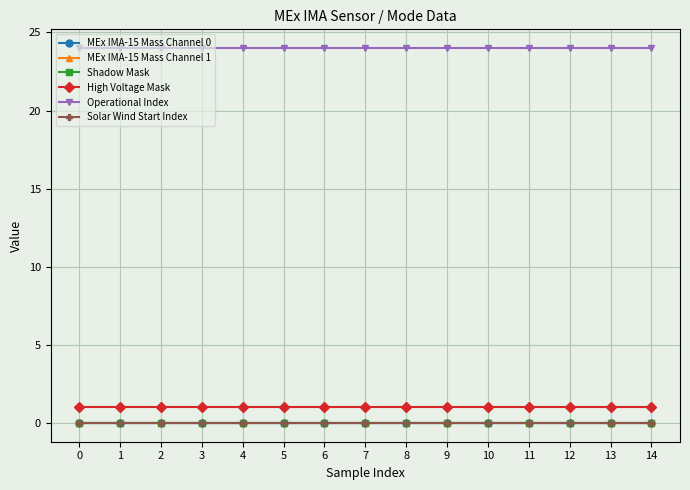

The value of Shadow Mask at 6 is 0. True or false?

True